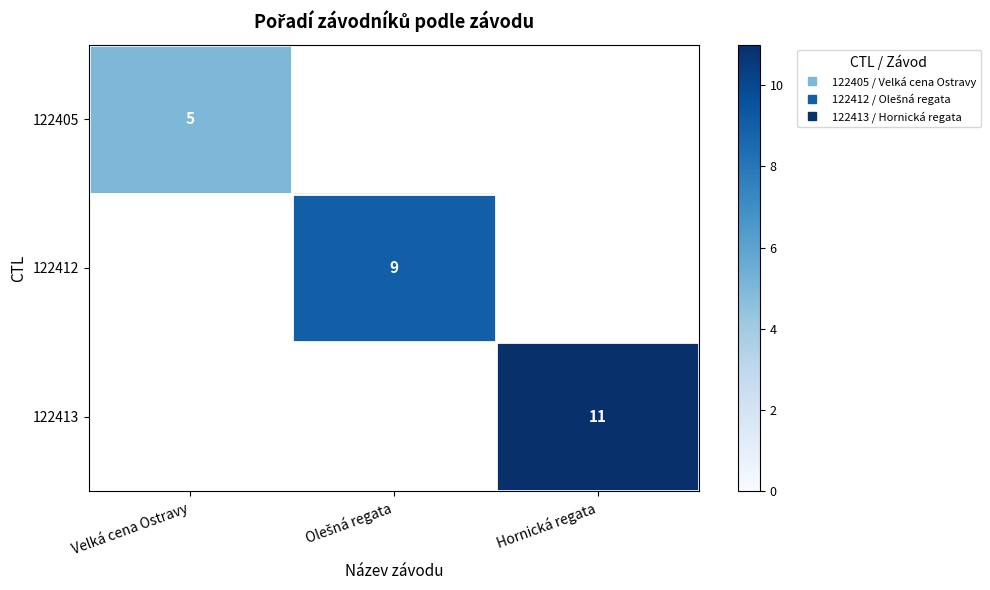

How many values in 122412 are above zero?

1